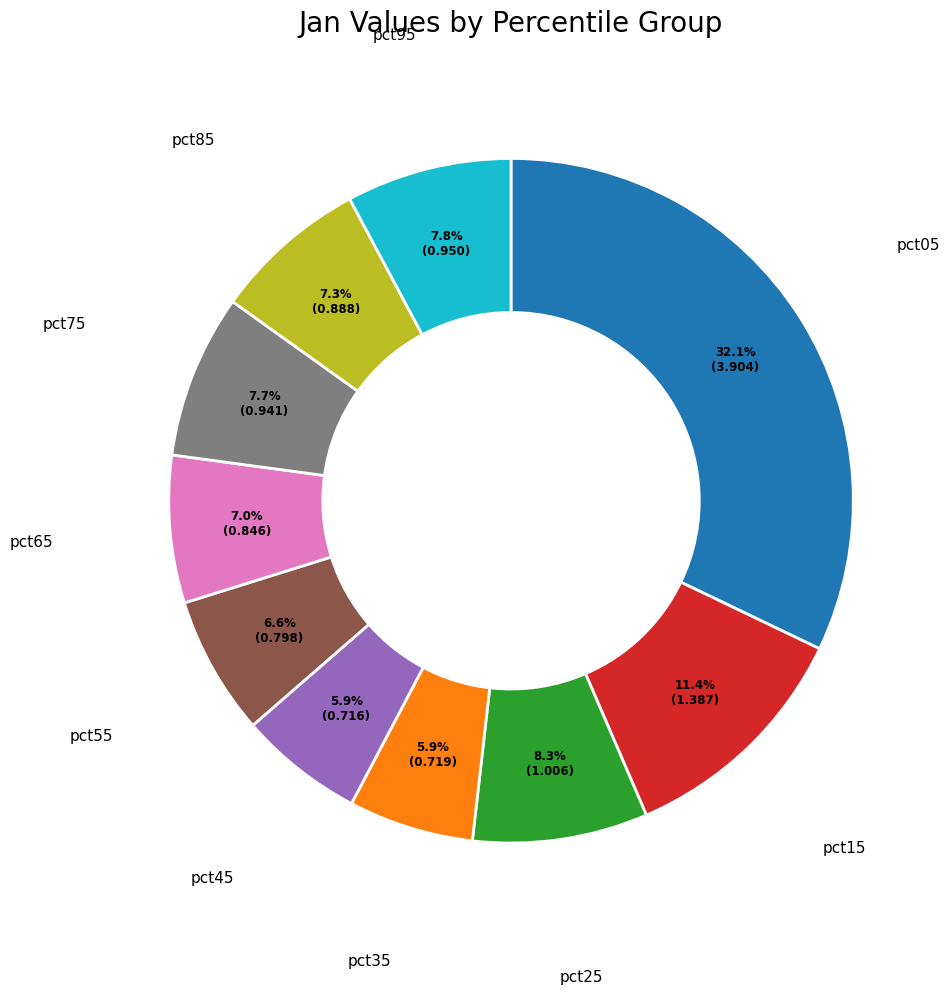

Does any single category account for the majority?

No